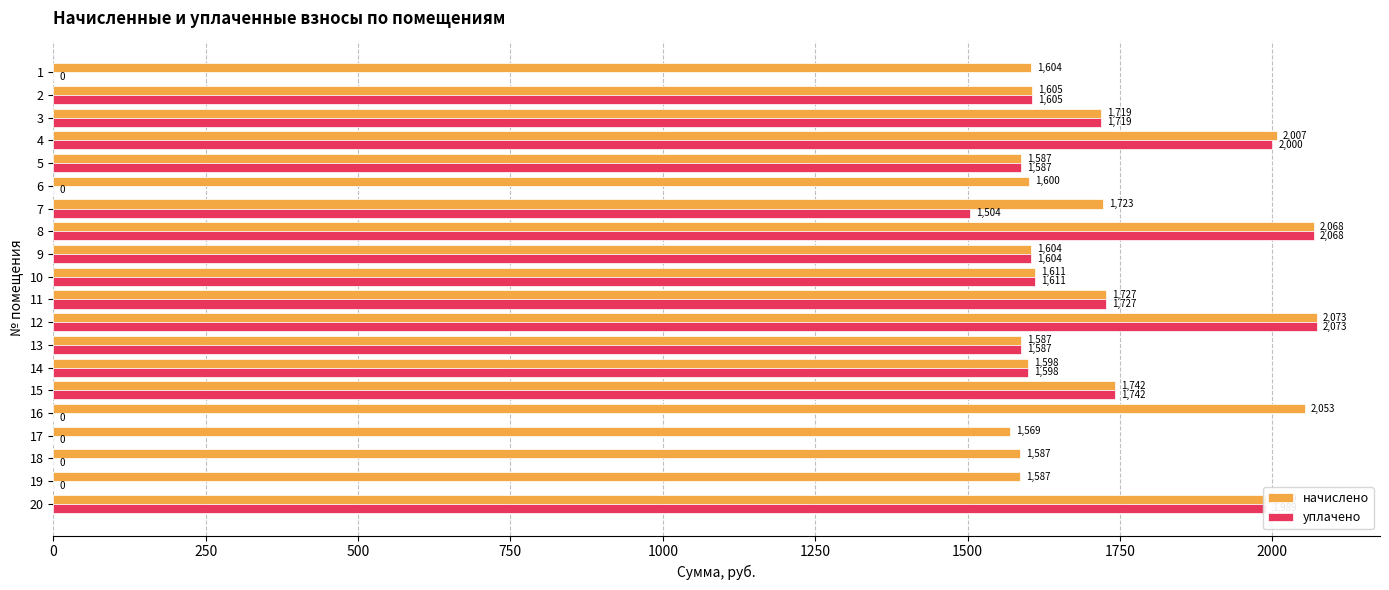

At which category is the sum across all series the highest?

12